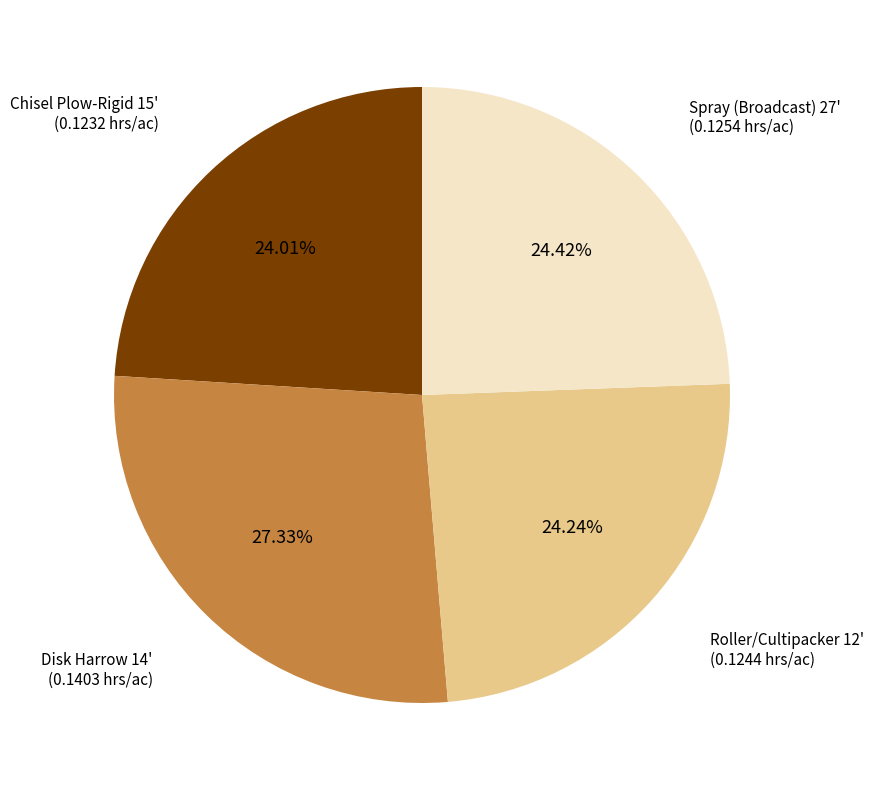

To the nearest percent, what is the combined percentage of Disk Harrow 14' and Spray (Broadcast) 27'?

52%